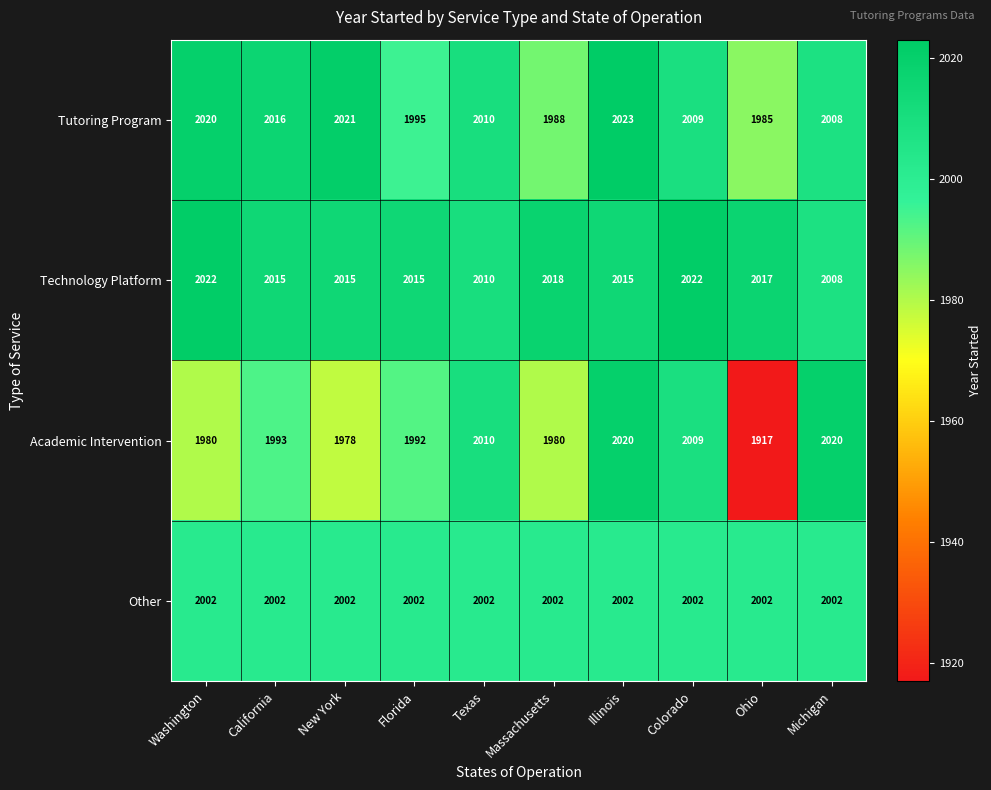

True or false: Technology Platform has a value of 2015 at Florida.

True